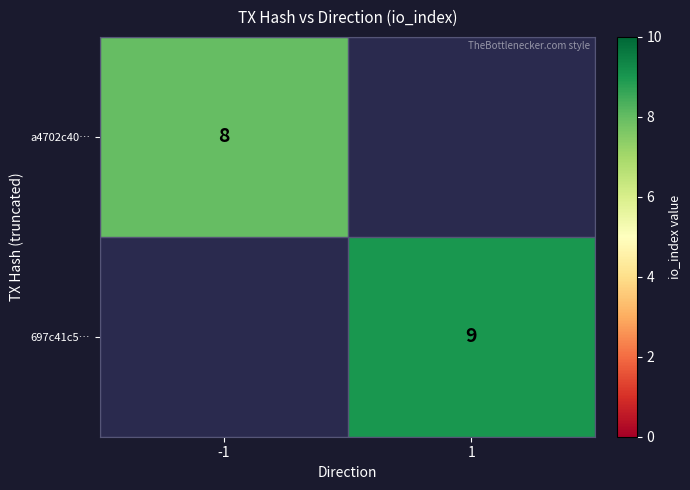

Is the value of 697c41c5… at 1 greater than the value of a4702c40… at -1?

Yes